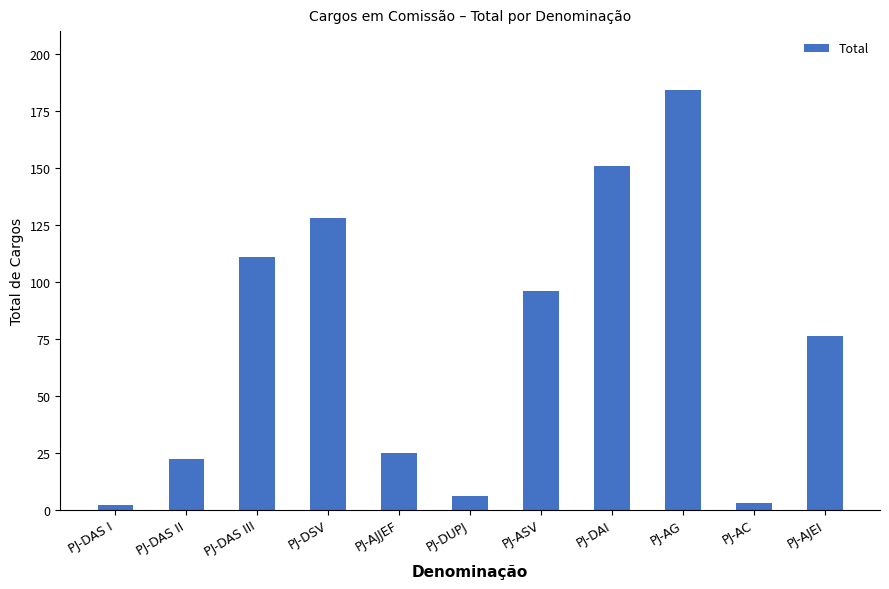

Which category has the highest value across all series?

PJ-AG